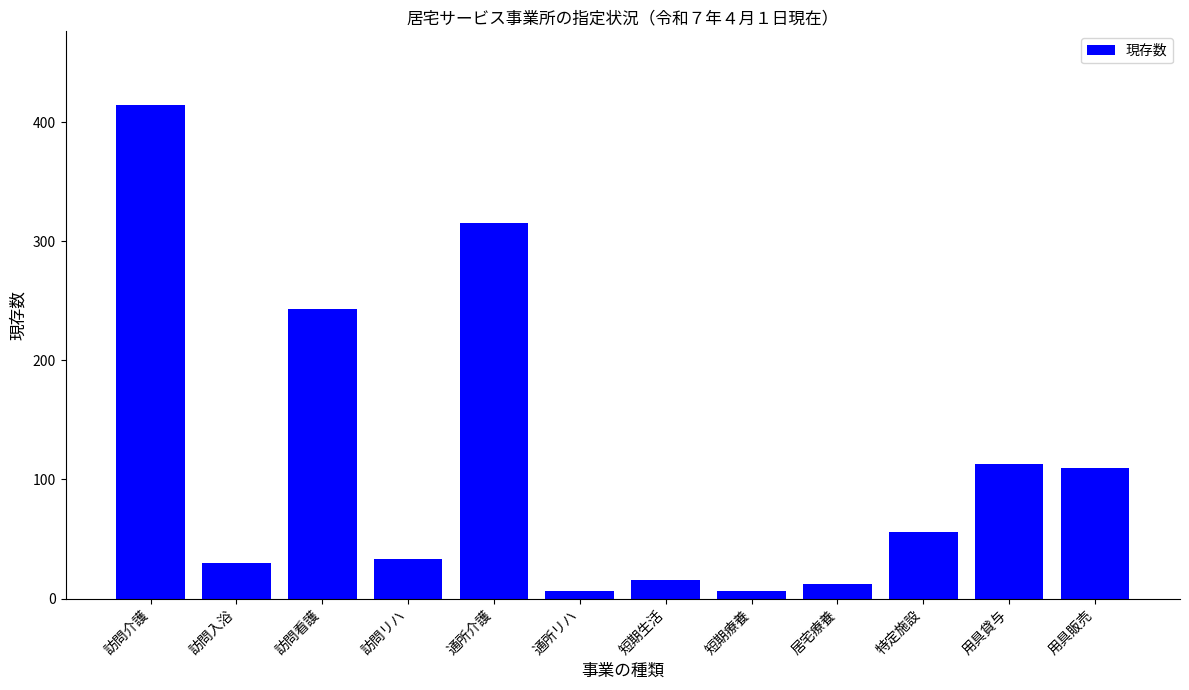

Which label corresponds to the largest value in the chart?

訪問介護